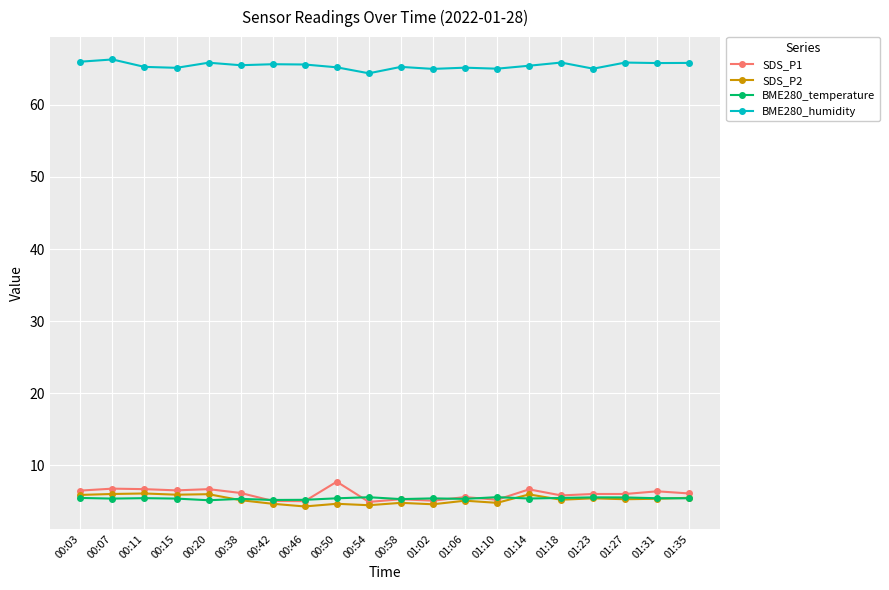

What is the label of the 5th point from the left?

00:20